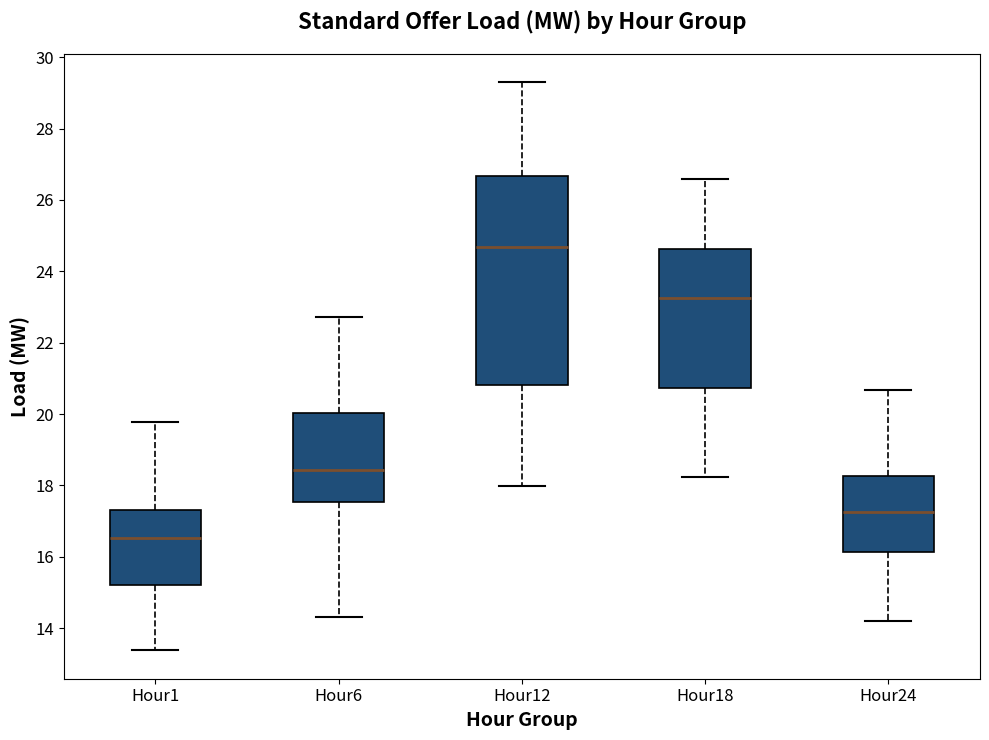

Which box is the tallest, from its lower edge to its upper edge?

Hour12